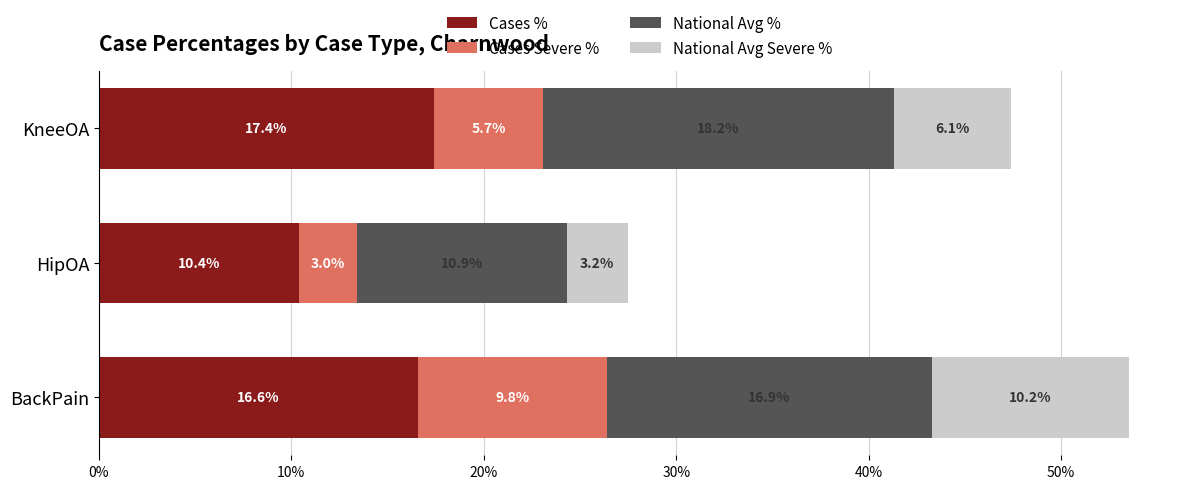

What is the difference between the maximum and minimum values in the Cases % series?

7.0